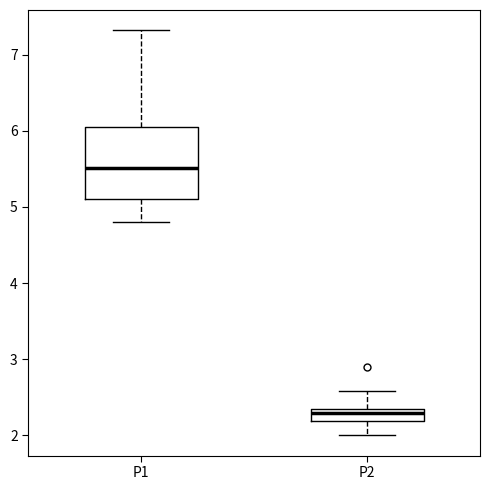

Reading left to right, transcribe this box plot: for each box, give where its median line is, the range the box spans, and where its two whiskers end, as read against the y-axis. The values are not printed on the chart, so give them approximately, as read against the axis.

P1: median 5.5, box 5.1 to 6.1, whiskers 4.8 to 7.3
P2: median 2.3 (inside the box), box 2.2 to 2.3, whiskers 2.0 to 2.6